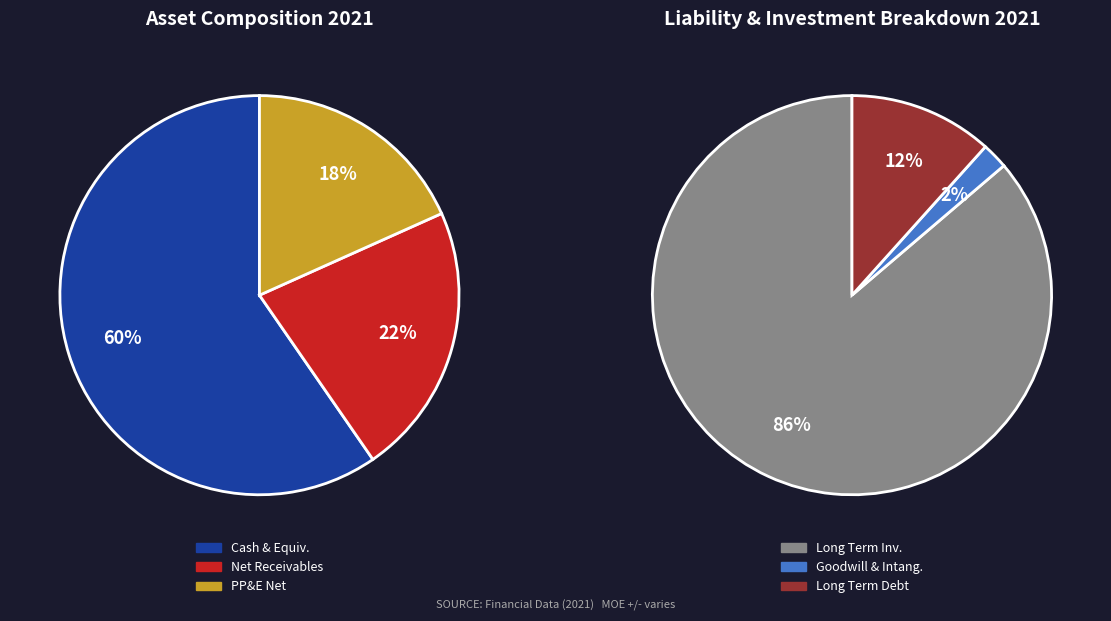

What is the change in value from Property Plant Equipment Net to Long Term Investments?

+290436395000